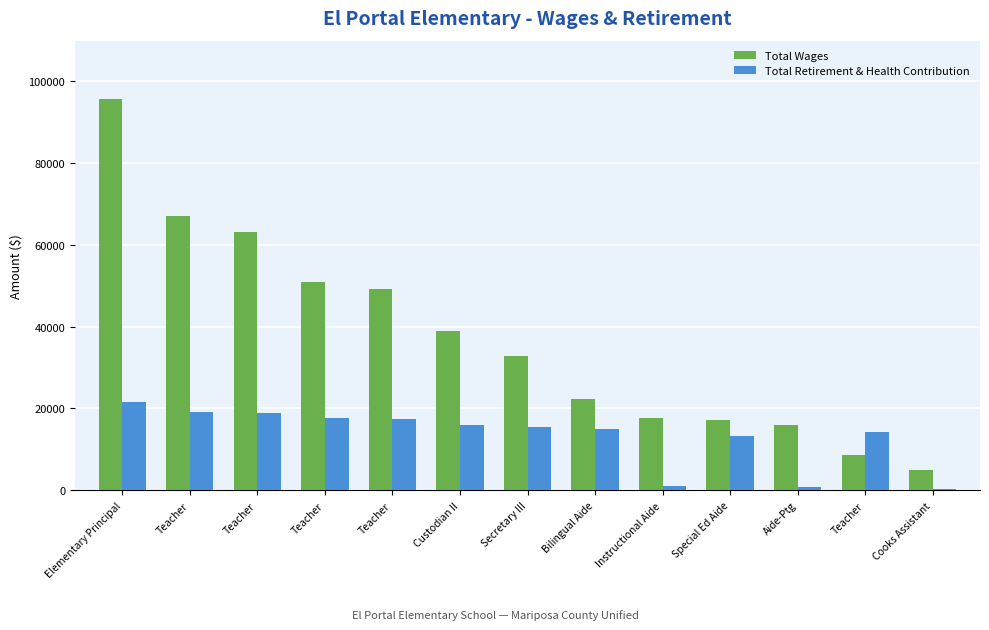

Which label corresponds to the largest value in the chart?

Elementary Principal